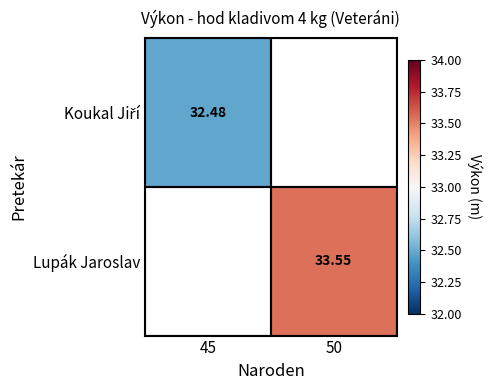

How many values in Koukal Jiří are above zero?

1